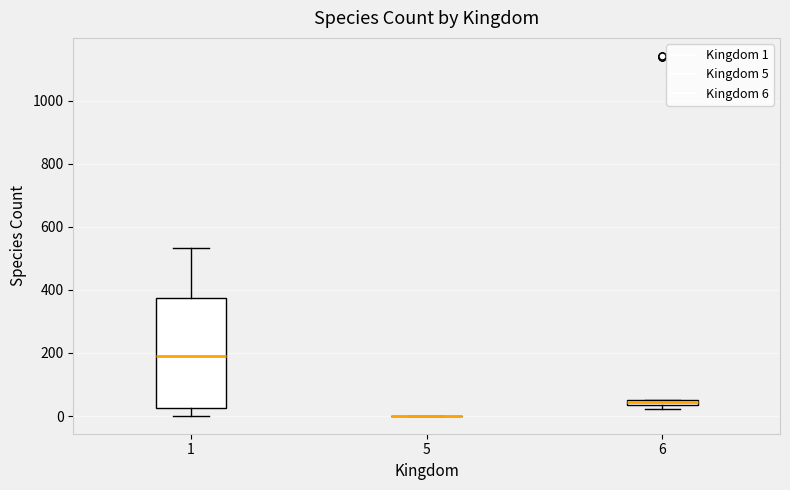

Comparing the boxes themselves (not the whiskers), which one is the tallest?

1